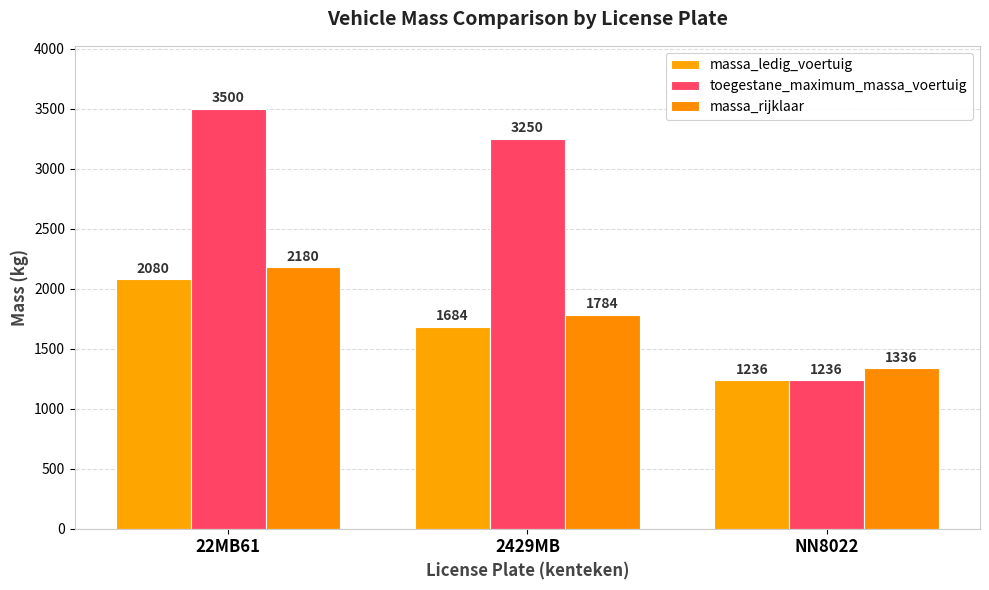

Reading left to right, what are all the values shown in this chart?

massa_ledig_voertuig: 2080	1684	1236
toegestane_maximum_massa_voertuig: 3500	3250	1236
massa_rijklaar: 2180	1784	1336